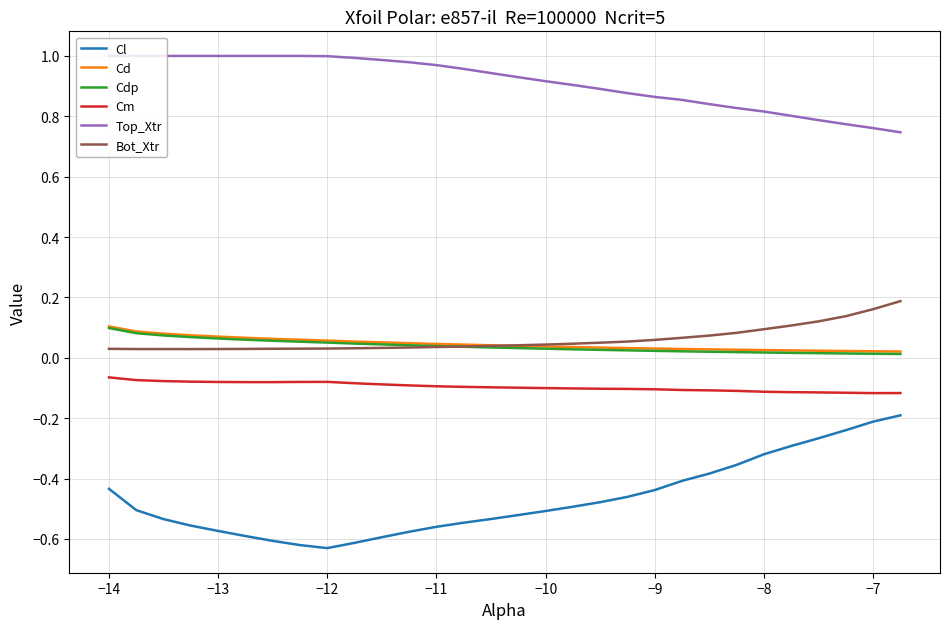

True or false: Cd and Cdp cross at least once.

False